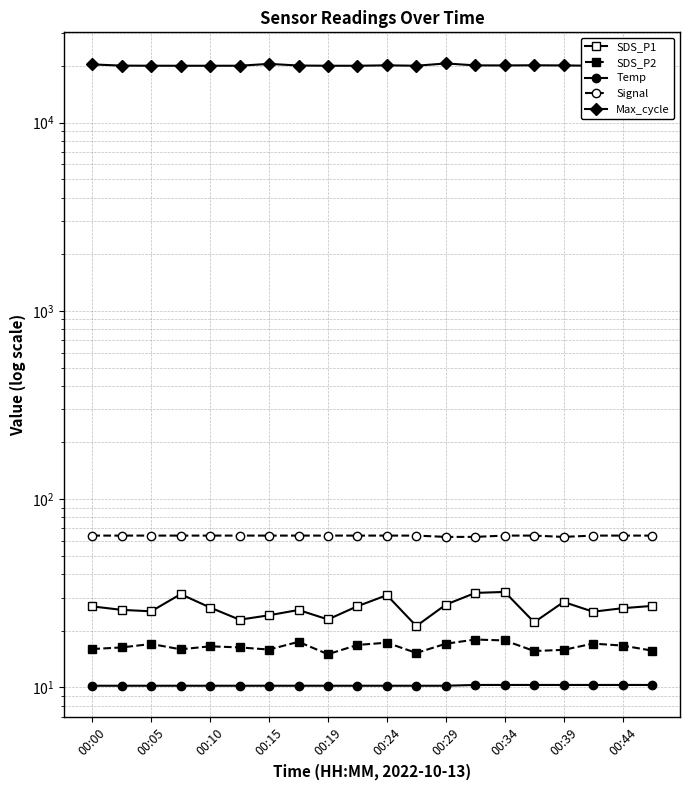

True or false: SDS_P1 has a value of 32.1 at 00:34.

True